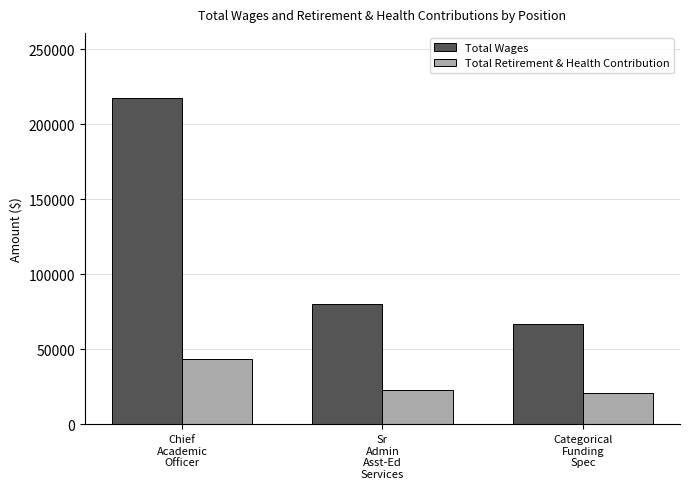

What is the label of the 2nd bar from the right?

Sr
Admin
Asst-Ed
Services